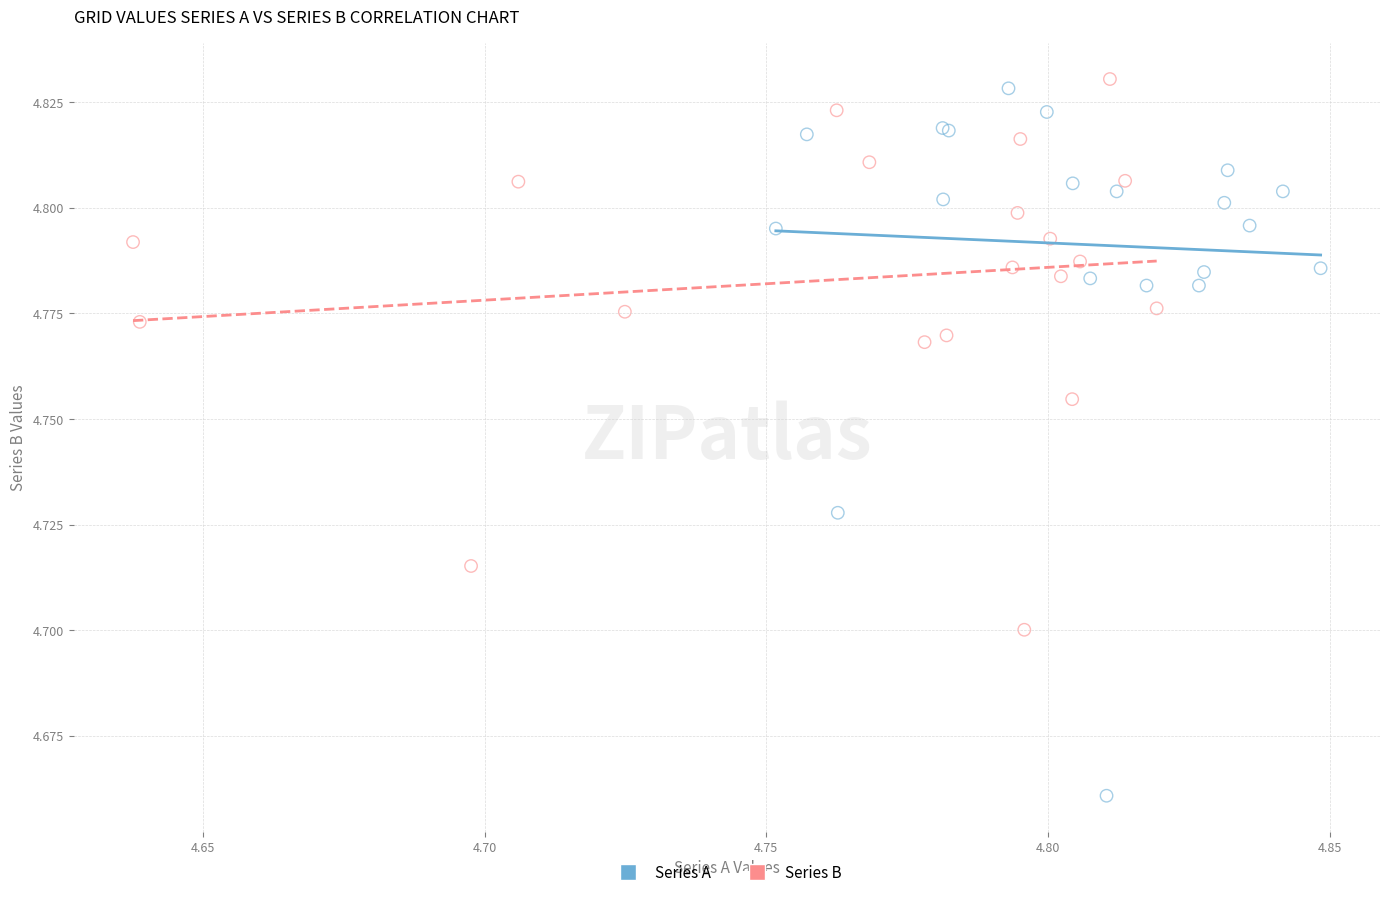

Which series contains the lowest Y value?

Series A